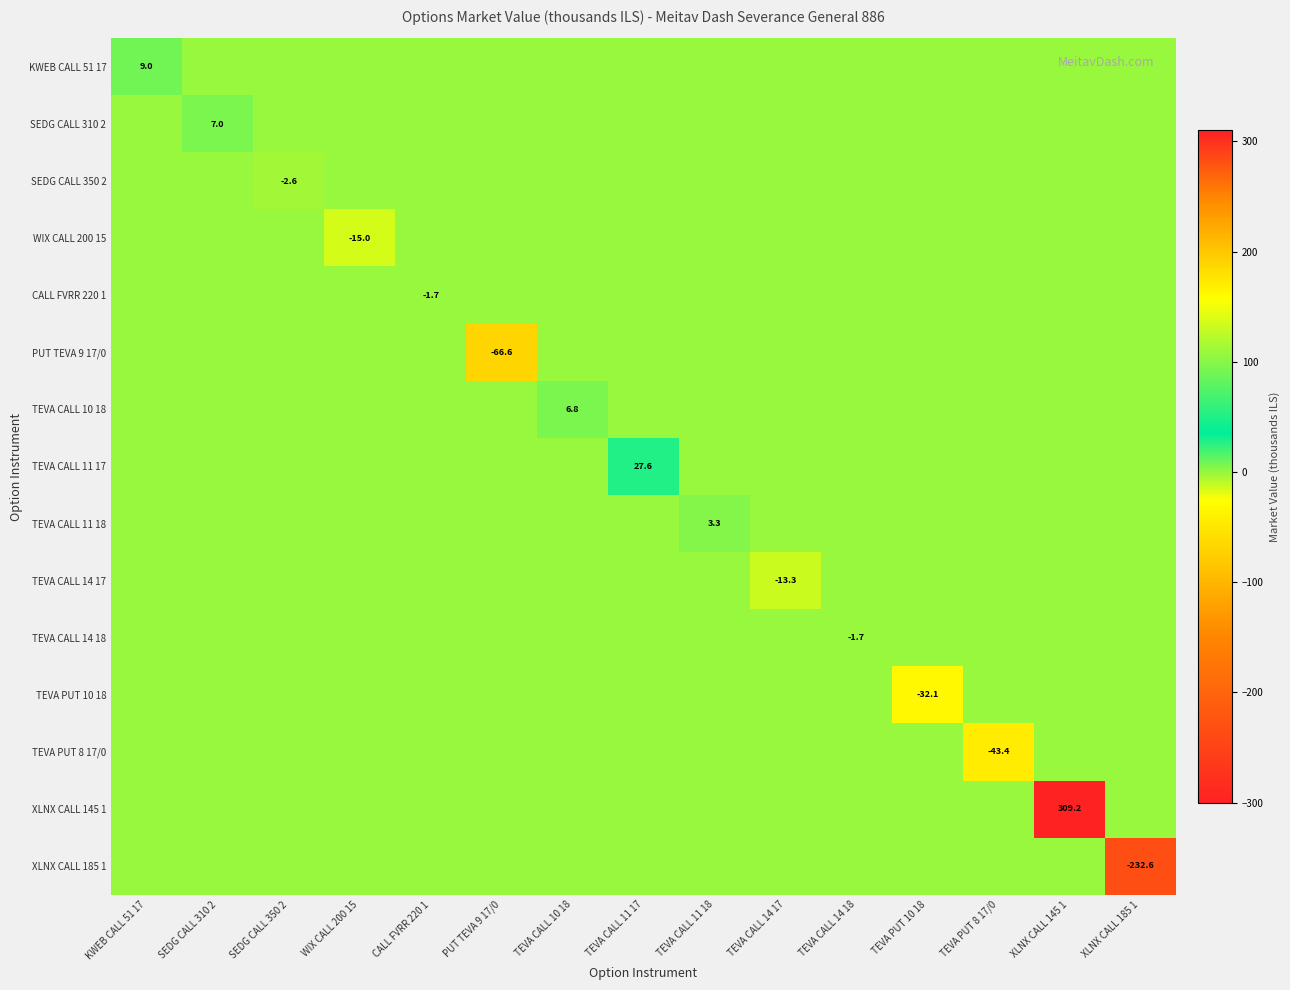

What is the spread (max minus min) of values at SEDG CALL 310 2?

7.0